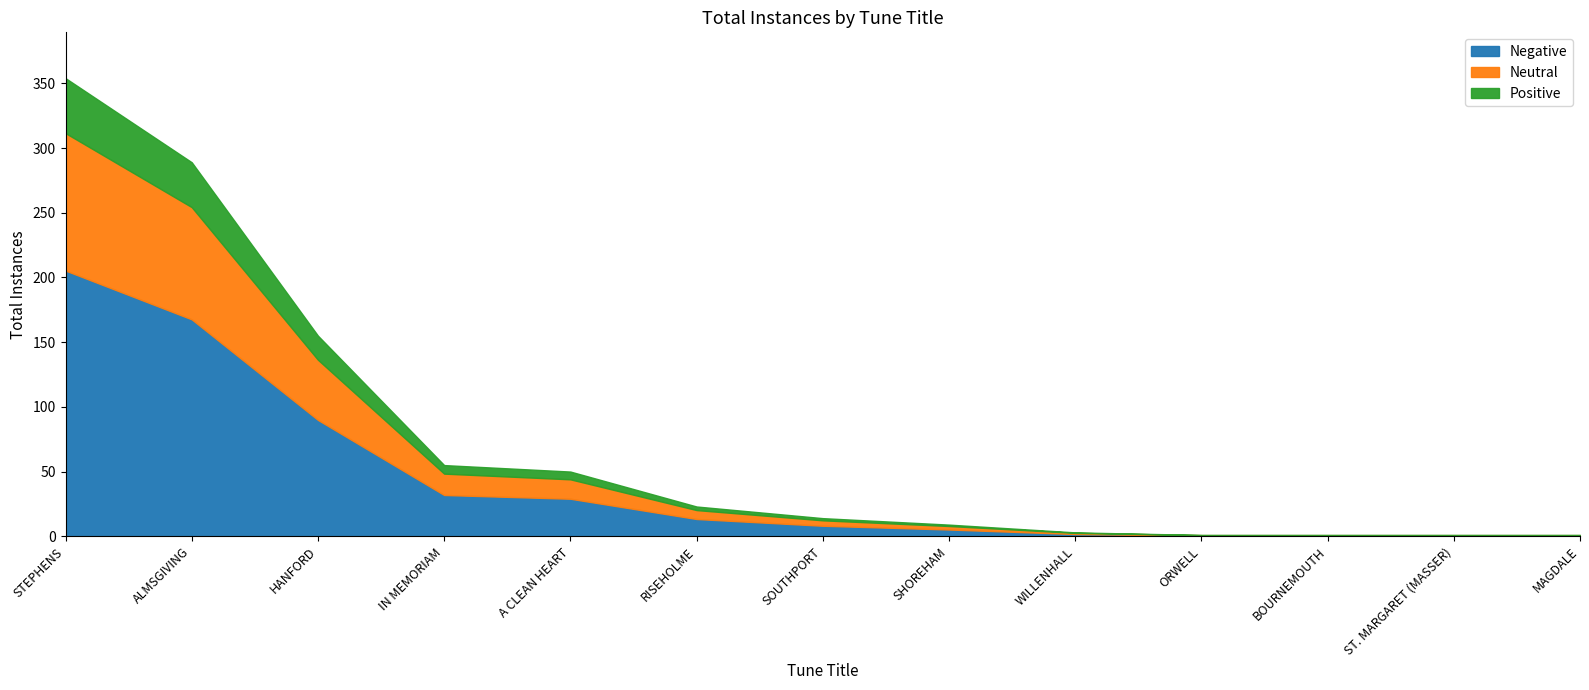

What is the change in value from ALMSGIVING to ORWELL?

-288